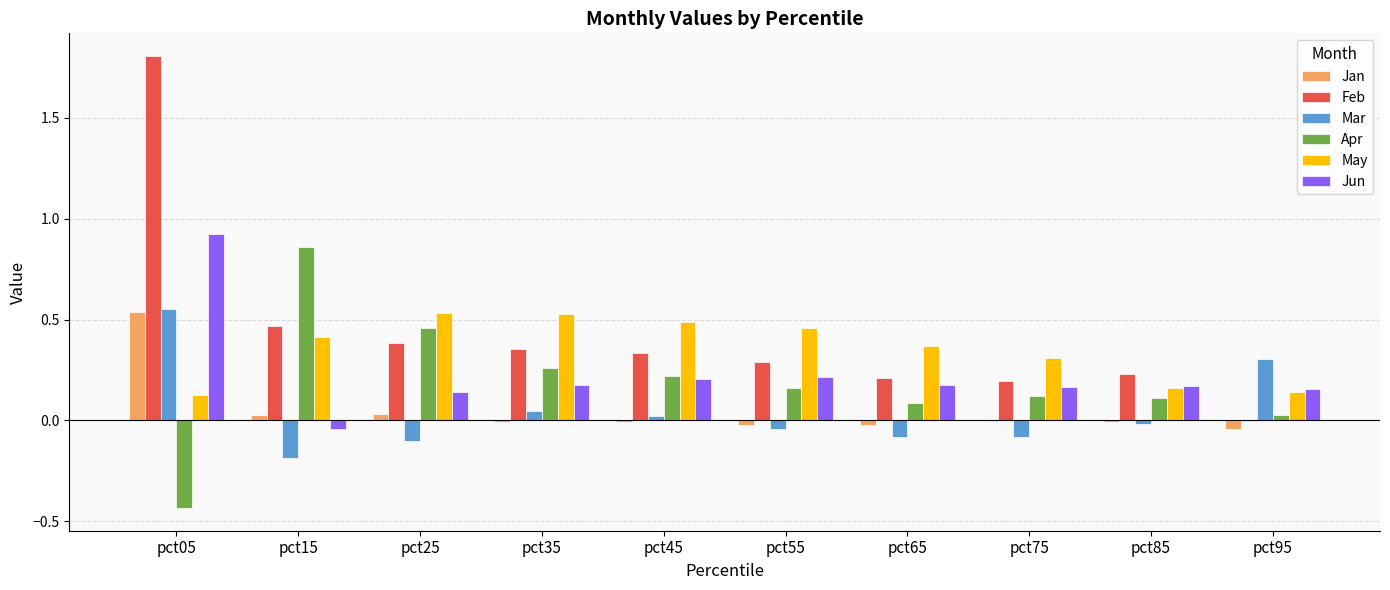

How many series are shown in this chart?

6